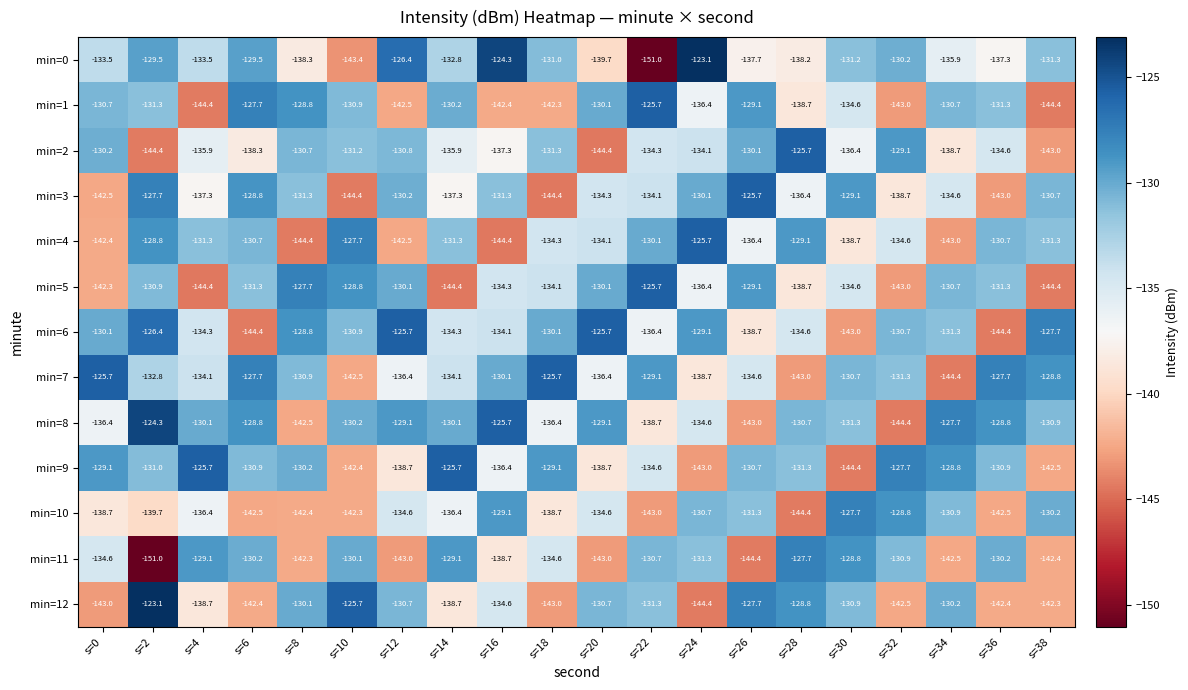

Is it true that min=1 equals -207.6 at s=38?

False